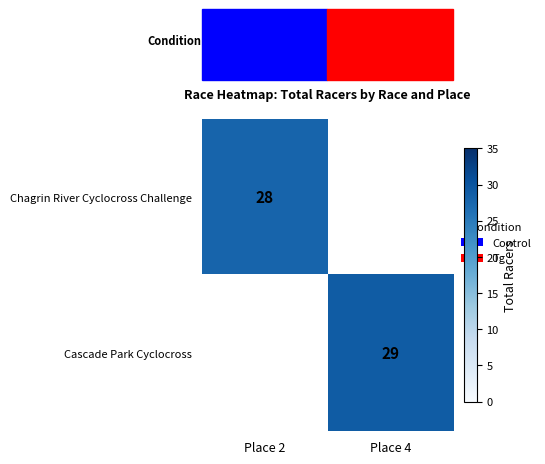

How many categories are shown in the chart?

2